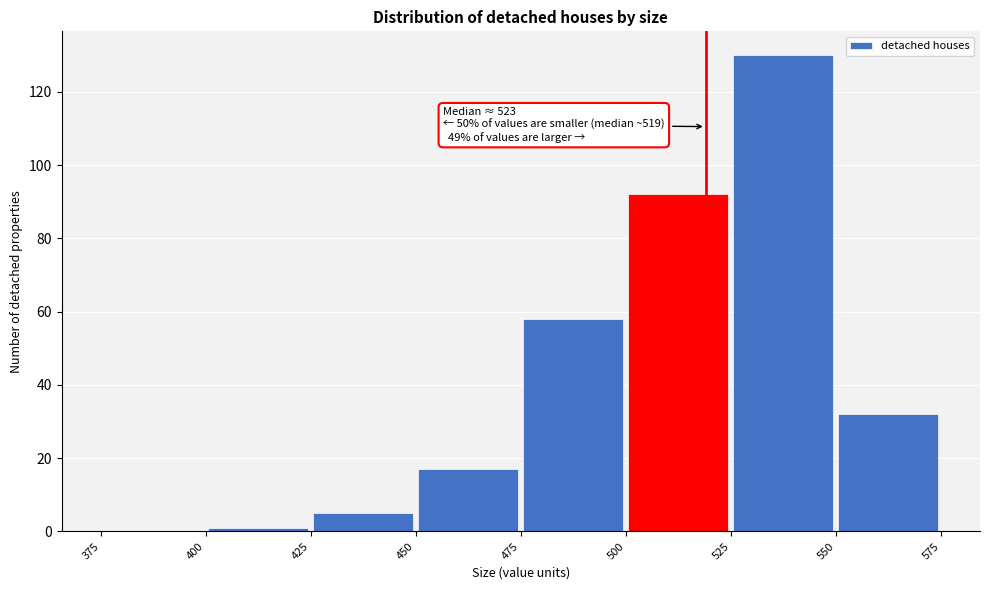

Over which range of the x-axis is the bar tallest?

525 to 550